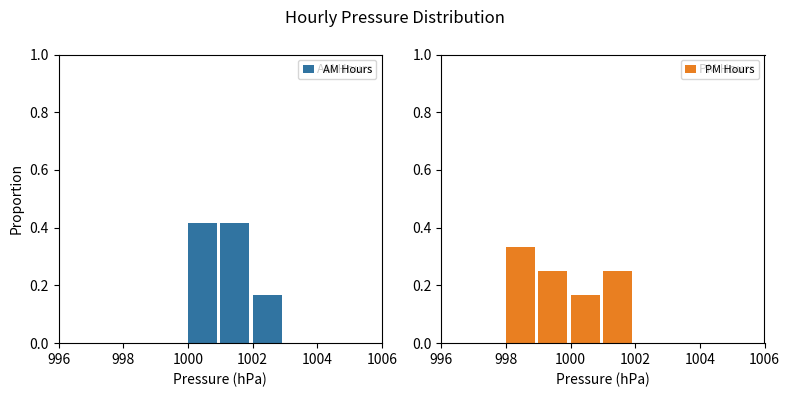

Is the value of PM Hours at 996 greater than the value of AM Hours at 9?

No